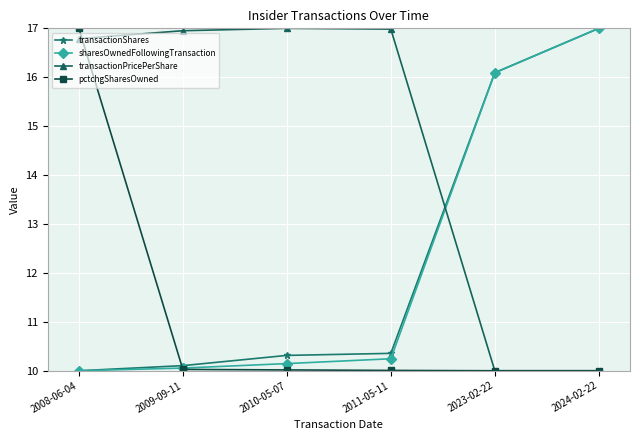

Reading right to left, what are all the values shown in this chart?

transactionShares: 2024-02-22=17.0	2023-02-22=16.1	2011-05-11=10.4	2010-05-07=10.3	2009-09-11=10.1	2008-06-04=10.0
sharesOwnedFollowingTransaction: 2024-02-22=17.0	2023-02-22=16.1	2011-05-11=10.2	2010-05-07=10.1	2009-09-11=10.1	2008-06-04=10.0
transactionPricePerShare: 2024-02-22=10.0	2023-02-22=10.0	2011-05-11=17.0	2010-05-07=17.0	2009-09-11=17.0	2008-06-04=16.8
pctchgSharesOwned: 2024-02-22=10.0	2023-02-22=10.0	2011-05-11=10.0	2010-05-07=10.0	2009-09-11=10.0	2008-06-04=17.0